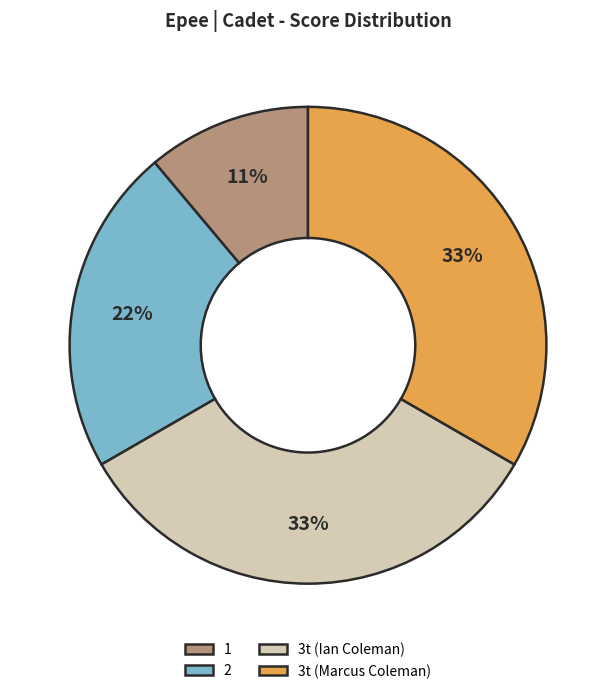

Is it true that 1 is 25% of the pie?

False